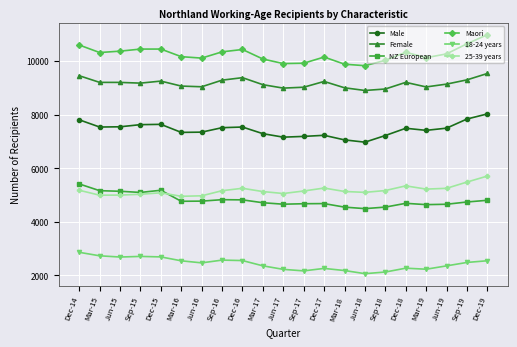

How many data points in Female are less than 9178?

10